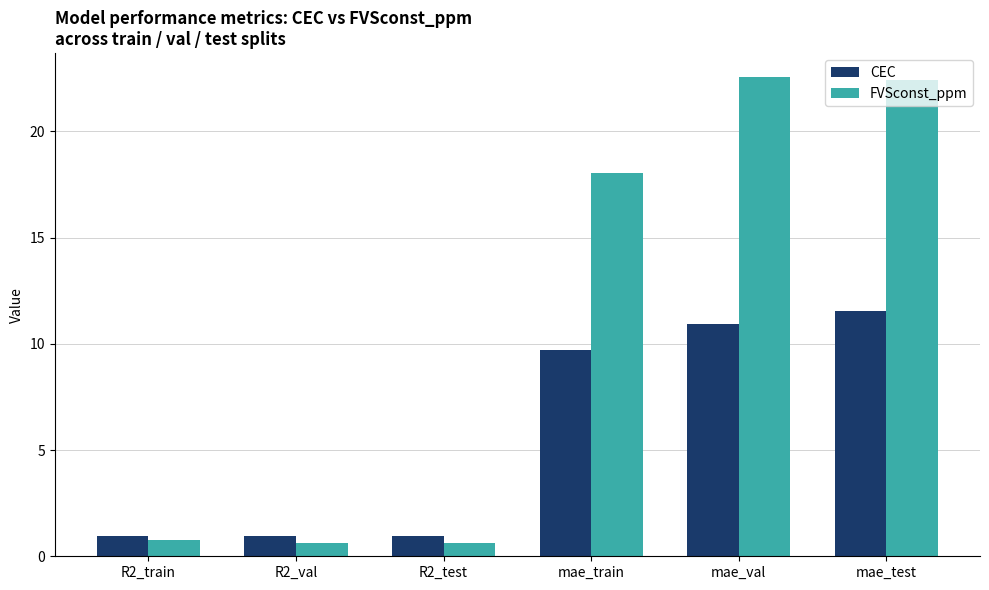

How many bars are there in total?

12